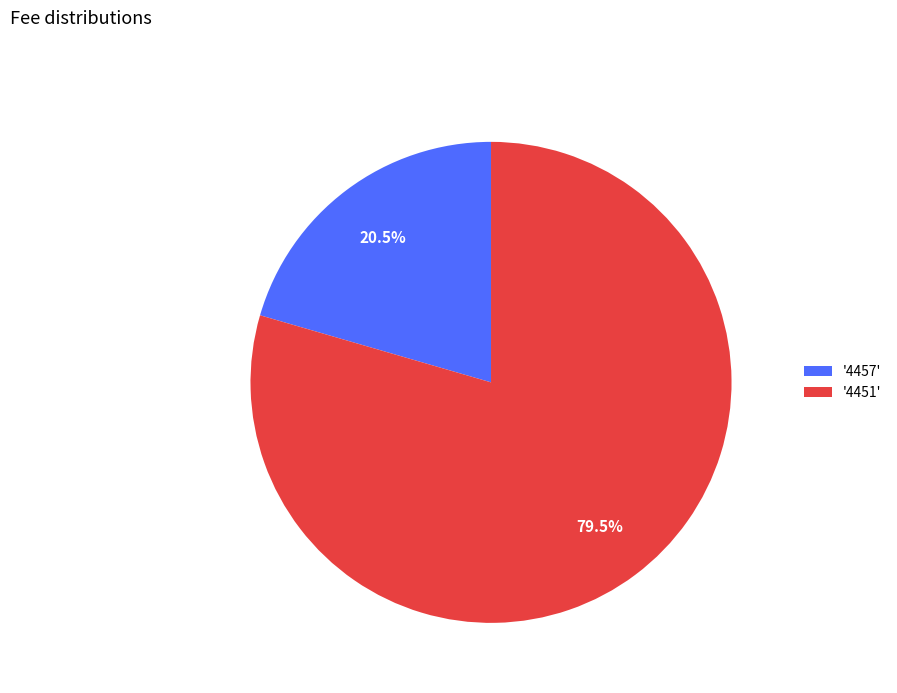

How many segments does this pie chart have?

2